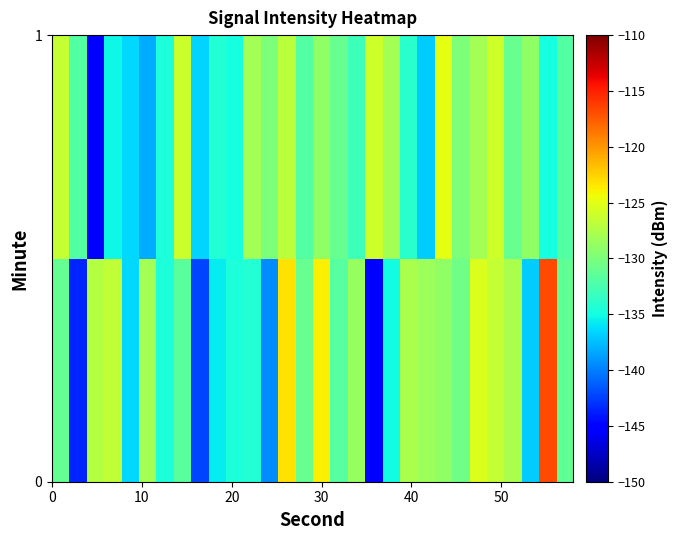

Count the number of categories in the chart.

30